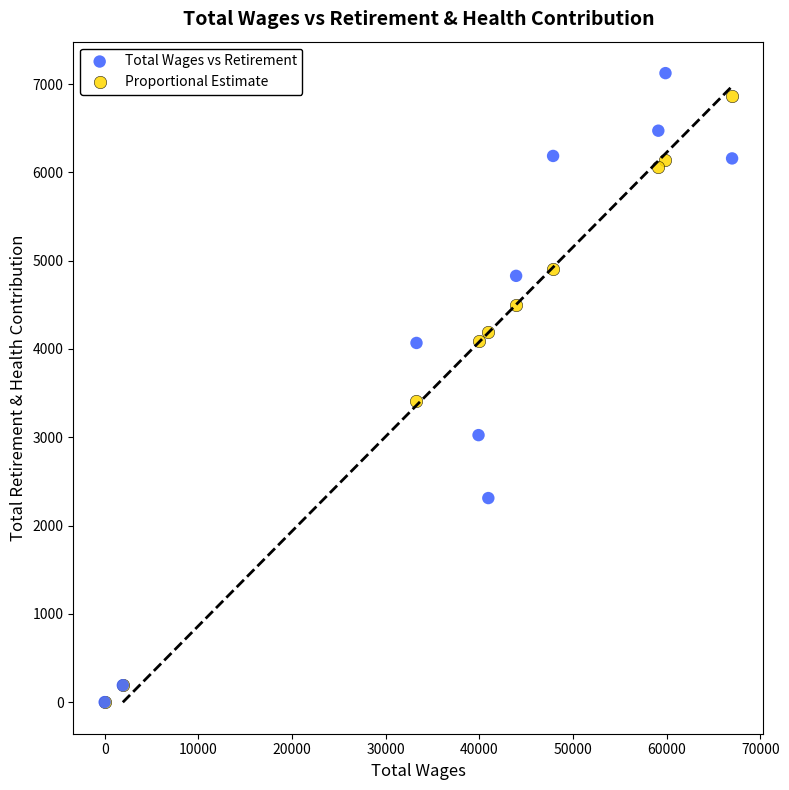

Across all series, what Y value is closest to 3562?

3411.5